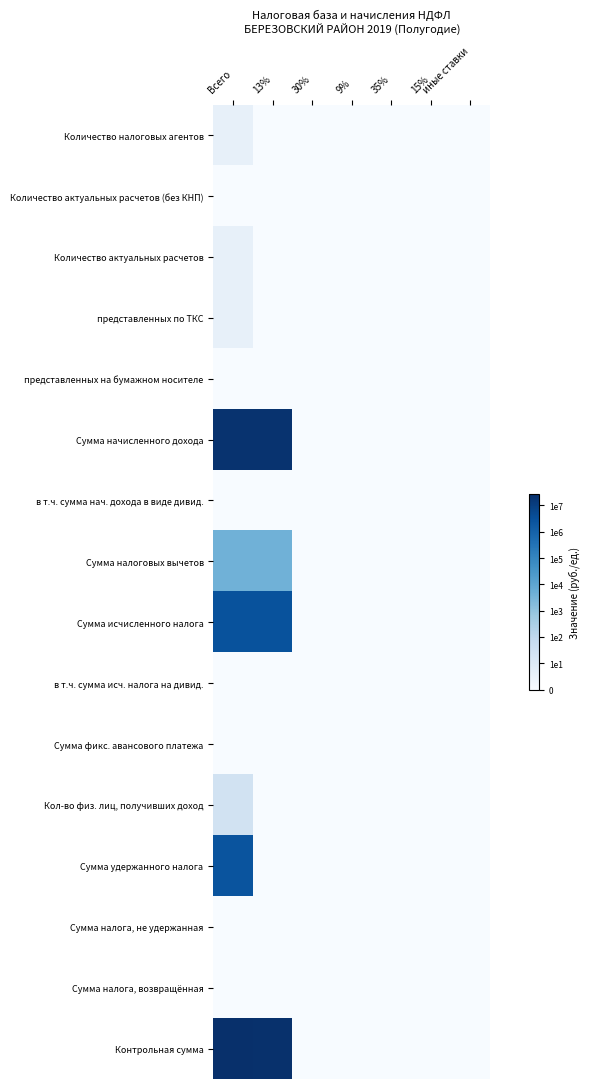

What is the difference between the highest and lowest values at Всего?

7.4